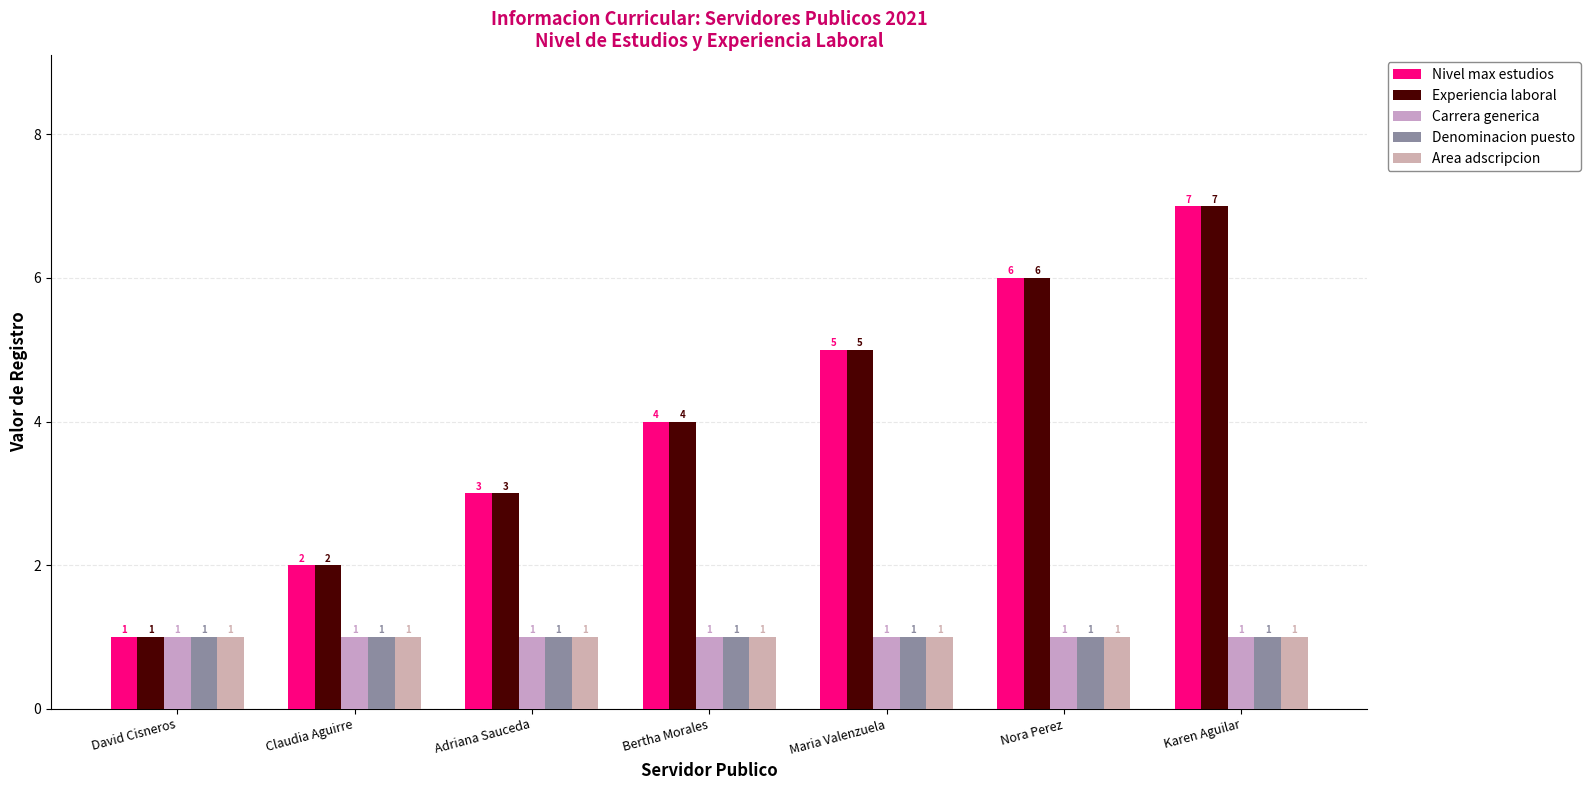

Reading right to left, what are all the values shown in this chart?

Nivel max estudios: Karen Aguilar=7	Nora Perez=6	Maria Valenzuela=5	Bertha Morales=4	Adriana Sauceda=3	Claudia Aguirre=2	David Cisneros=1
Experiencia laboral: Karen Aguilar=7	Nora Perez=6	Maria Valenzuela=5	Bertha Morales=4	Adriana Sauceda=3	Claudia Aguirre=2	David Cisneros=1
Carrera generica: Karen Aguilar=1	Nora Perez=1	Maria Valenzuela=1	Bertha Morales=1	Adriana Sauceda=1	Claudia Aguirre=1	David Cisneros=1
Denominacion puesto: Karen Aguilar=1	Nora Perez=1	Maria Valenzuela=1	Bertha Morales=1	Adriana Sauceda=1	Claudia Aguirre=1	David Cisneros=1
Area adscripcion: Karen Aguilar=1	Nora Perez=1	Maria Valenzuela=1	Bertha Morales=1	Adriana Sauceda=1	Claudia Aguirre=1	David Cisneros=1